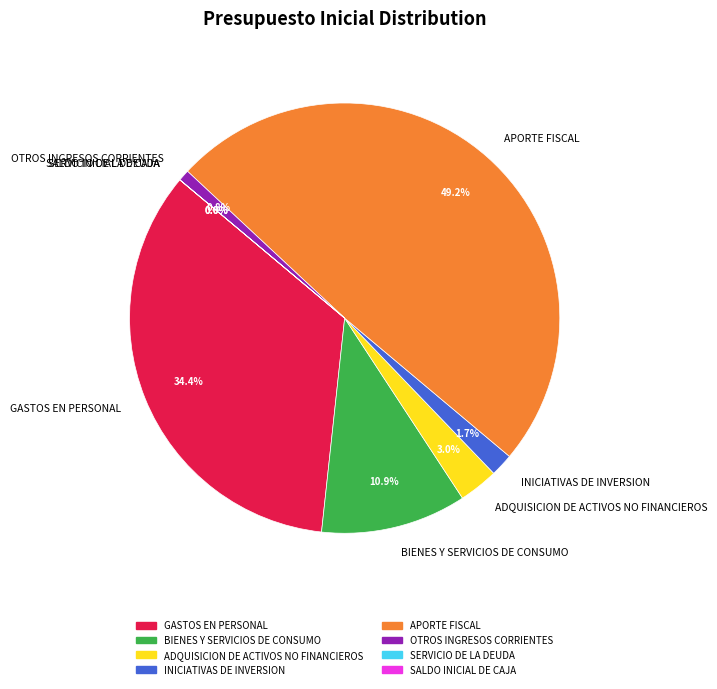

What is the ratio of the value at ADQUISICION DE ACTIVOS NO FINANCIEROS to the value at BIENES Y SERVICIOS DE CONSUMO?

0.3